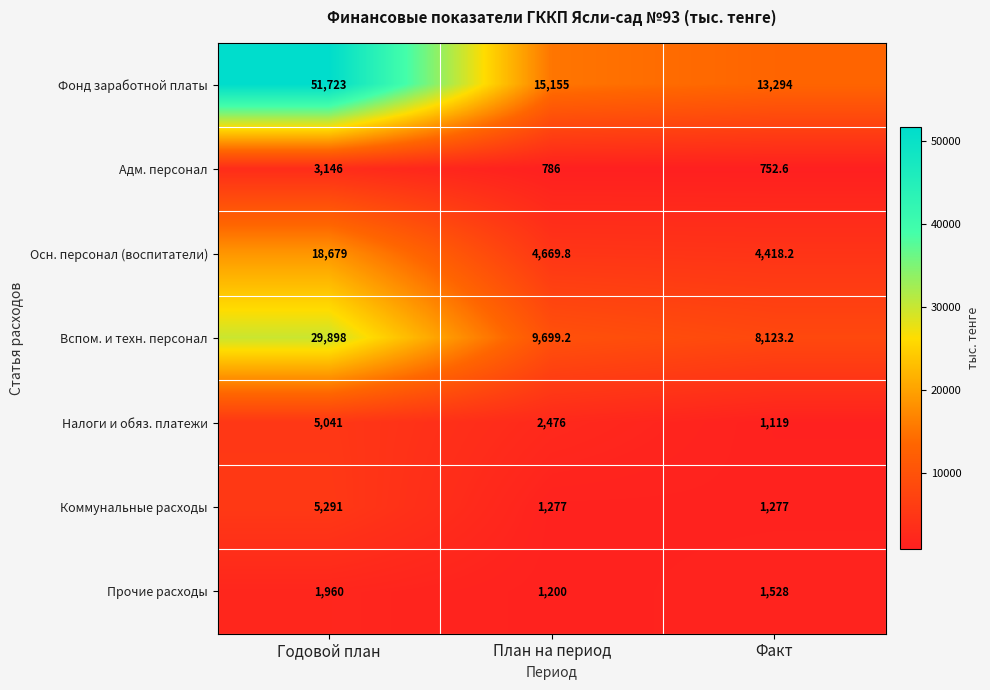

What is the sum of all Адм. персонал values?

4684.6